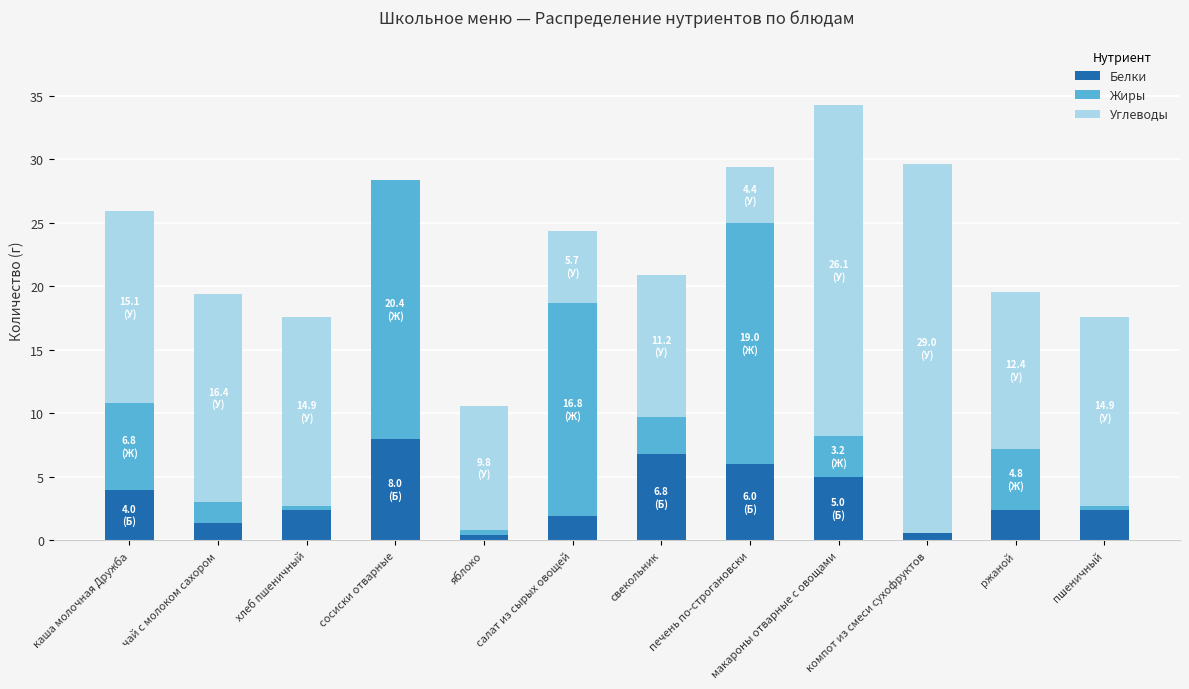

What is the maximum value for Белки?

8.0